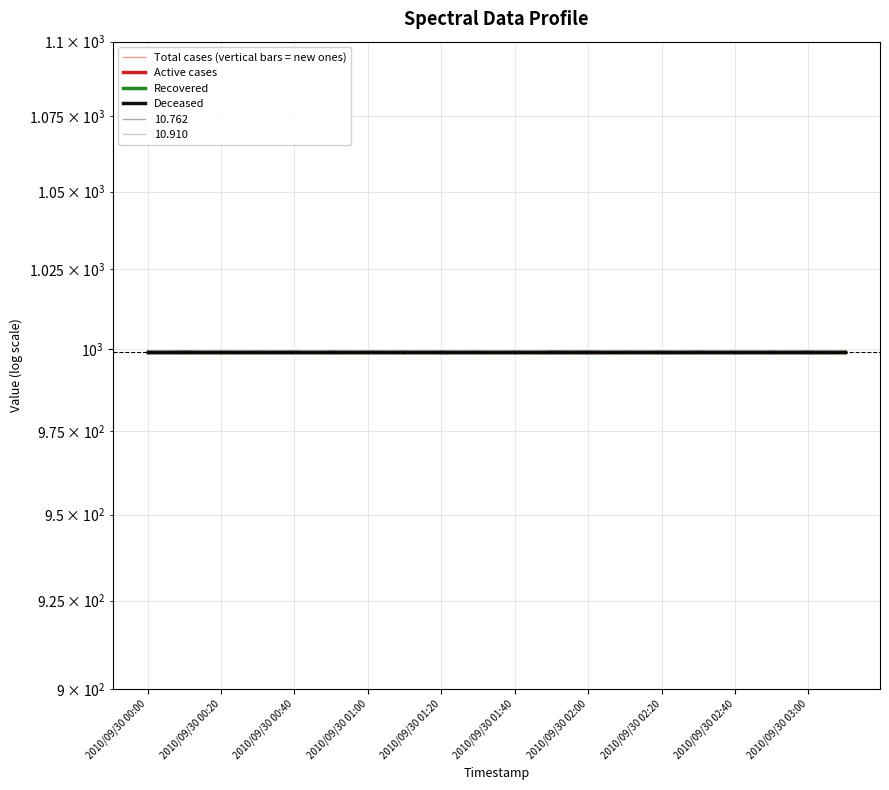

How many lines are shown in the chart?

4